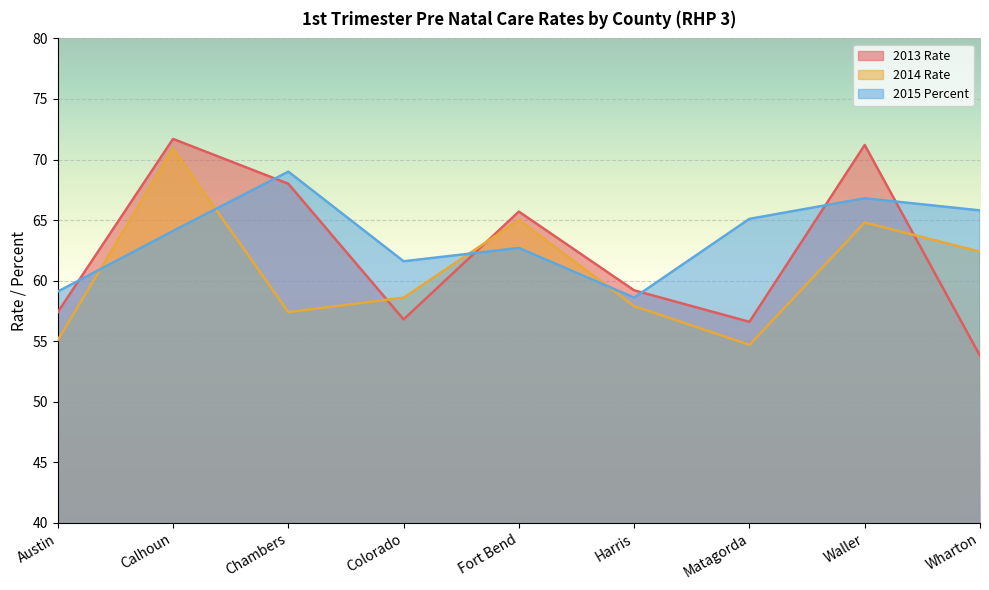

What is the spread (max minus min) of values at Chambers?

11.6